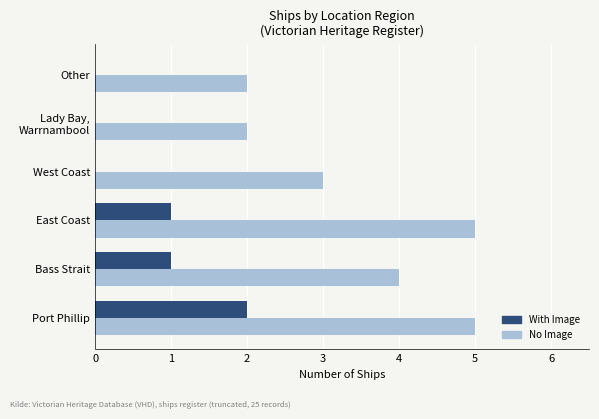

Which series changed the most between Port Phillip and East Coast?

With Image